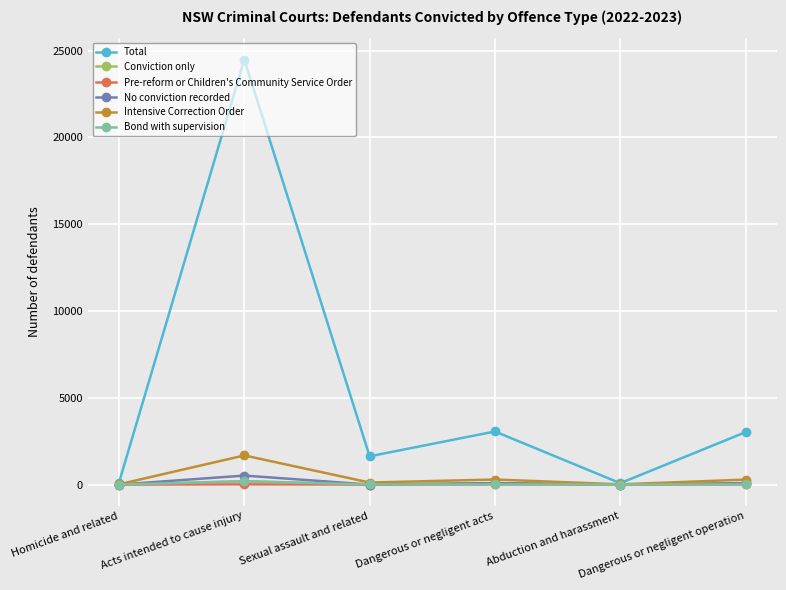

Which series has the widest spread of values?

Total